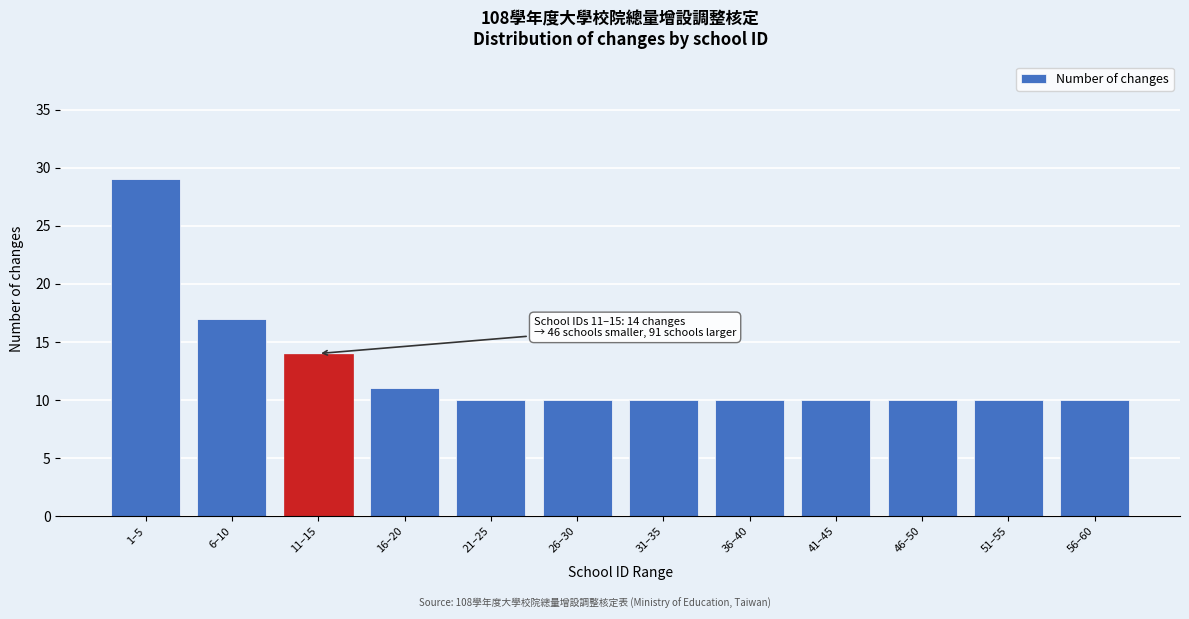

Reading right to left, extract all data points from this chart.

10	10	10	10	10	10	10	10	11	14	17	29